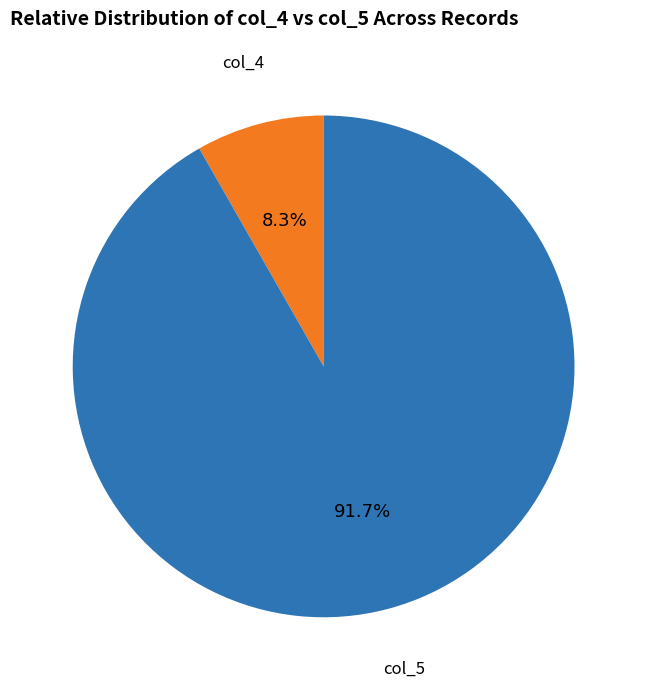

How many segments does this pie chart have?

2